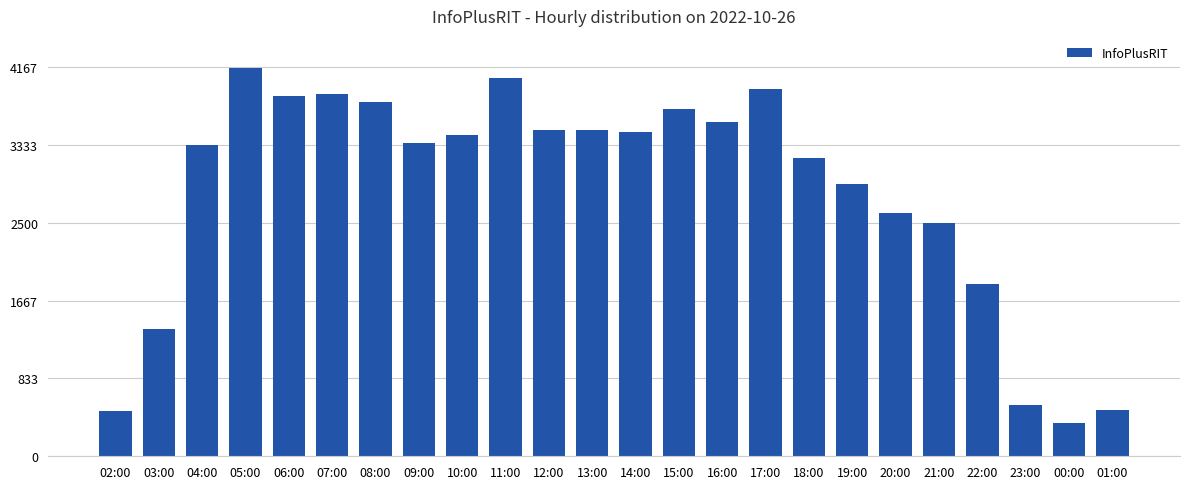

What is the change in value from 03:00 to 14:00?

+2107